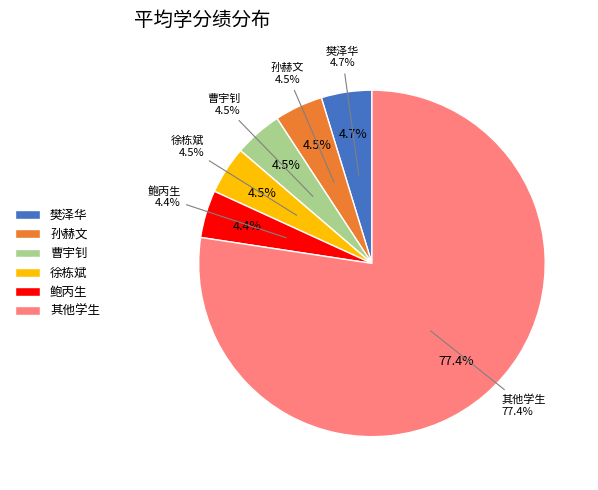

Combined, do 鲍丙生 and 俞运海 account for over 50%?

No